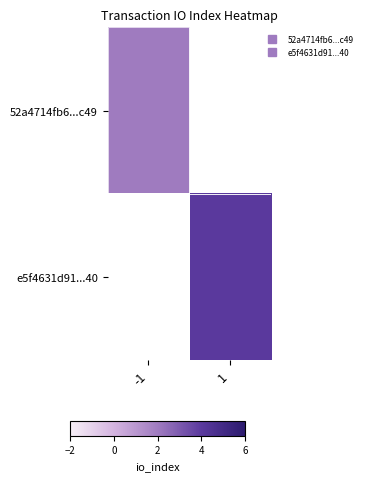

List the series in order of their overall mean, lowest first.

52a4714fb6...c49, e5f4631d91...40